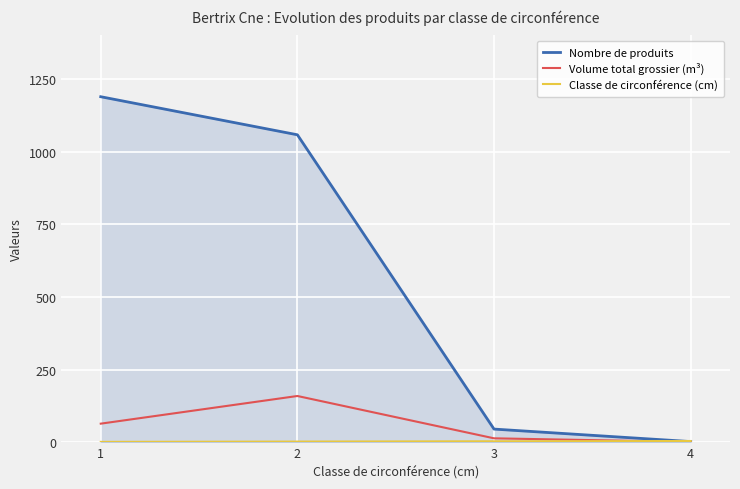

How many values in the Nombre de produits series are below 1058?

2